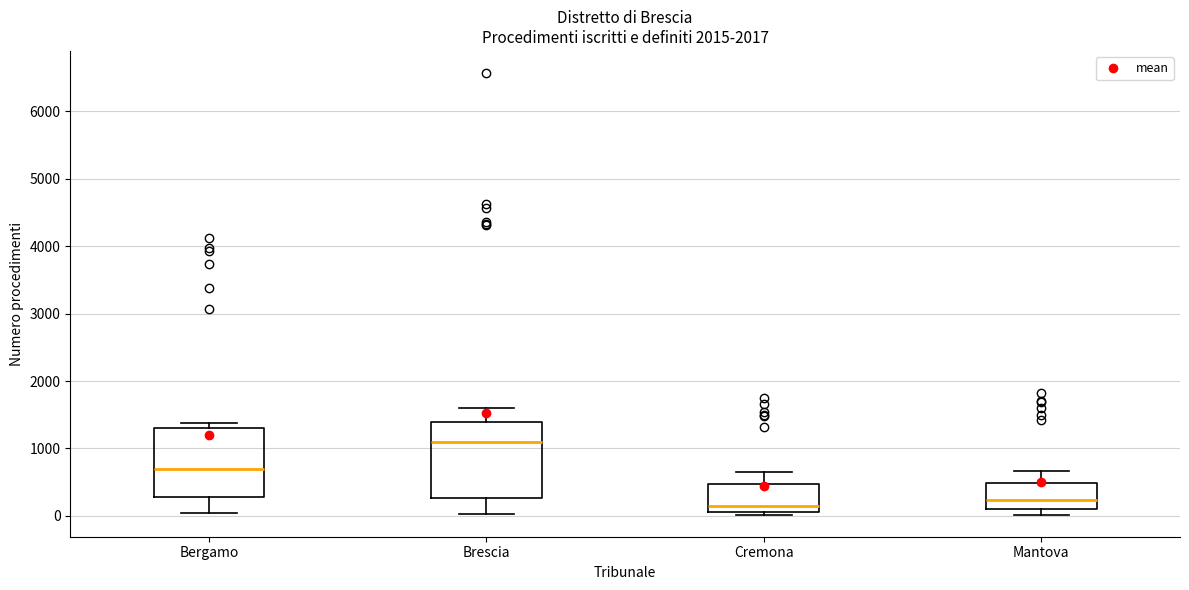

Reading left to right, transcribe this box plot: for each box, give where its median line is, the range the box spans, and where its two whiskers end, as read against the y-axis. The values are not printed on the chart, so give them approximately, as read against the axis.

Bergamo: median 700, box 300 to 1300, whiskers 0 to 1400
Brescia: median 1100, box 300 to 1400, whiskers 0 to 1600
Cremona: median 200, box 100 to 500, whiskers 0 to 600
Mantova: median 200, box 100 to 500, whiskers 0 to 700